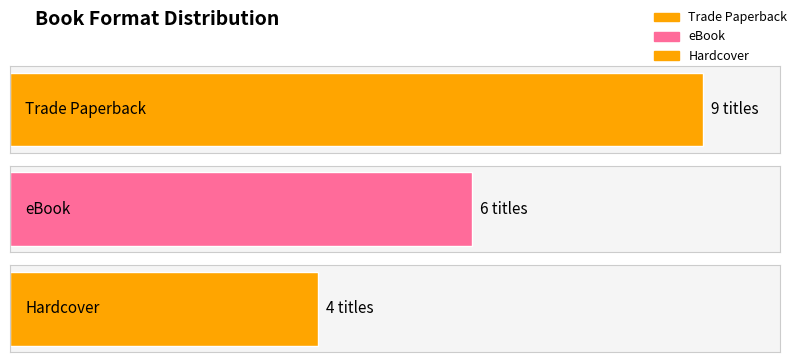

How many values exceed 2?

3